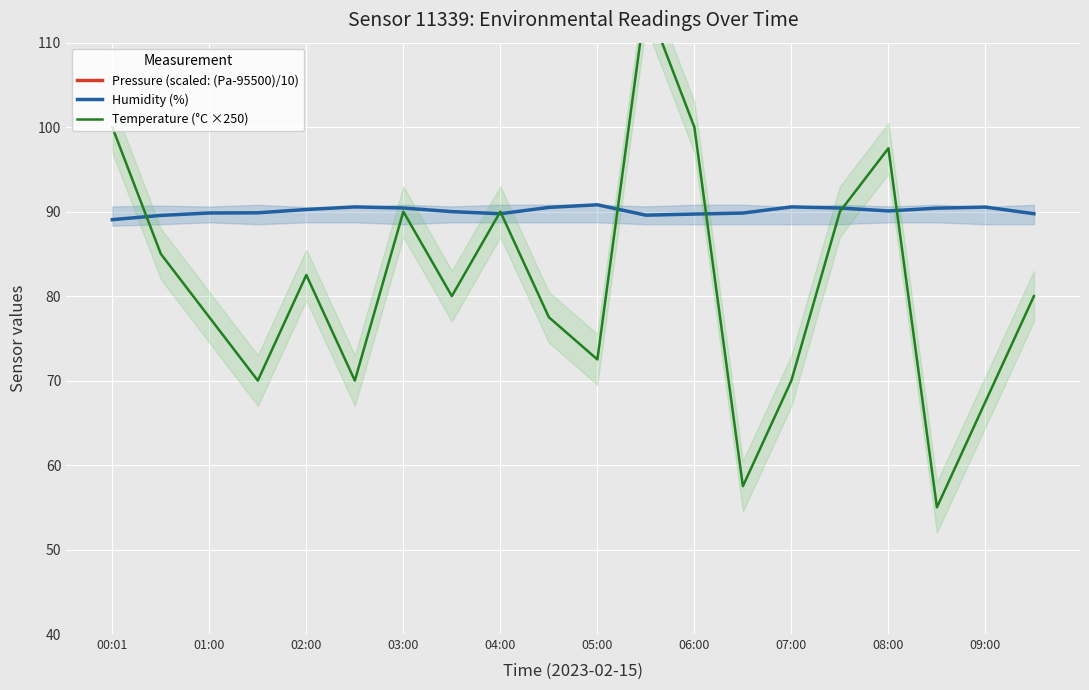

True or false: Humidity (%) has a value of 129.0 at 08:00.

False